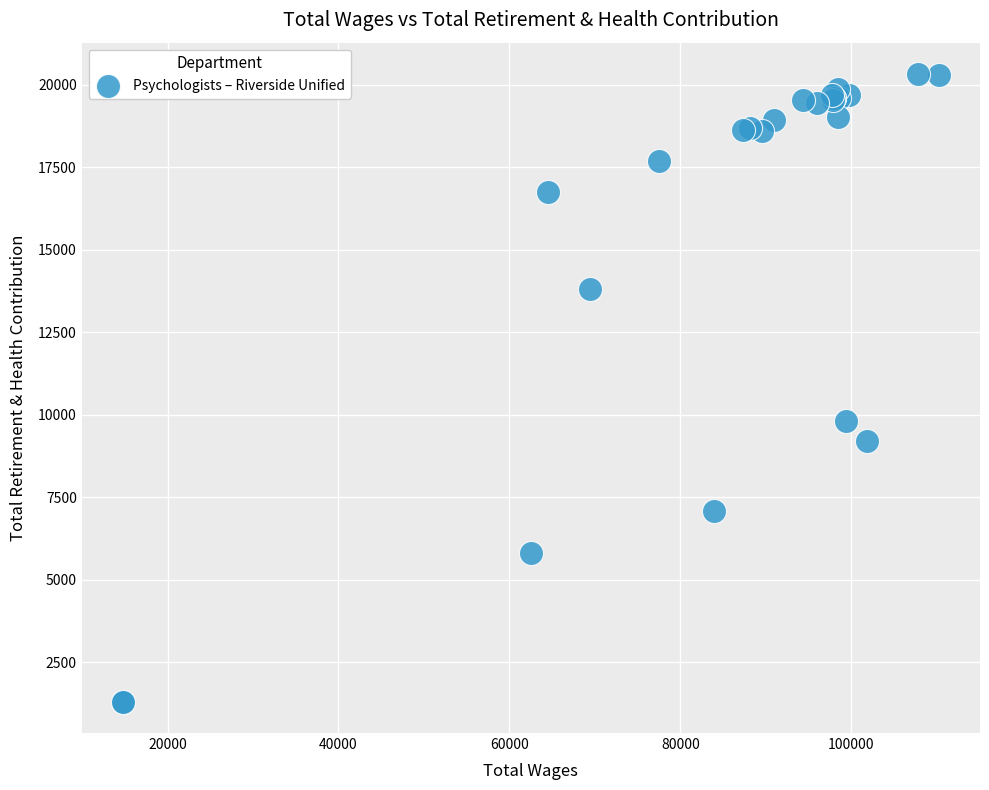

What Y value in the scatter plot is closest to 10813?

9815